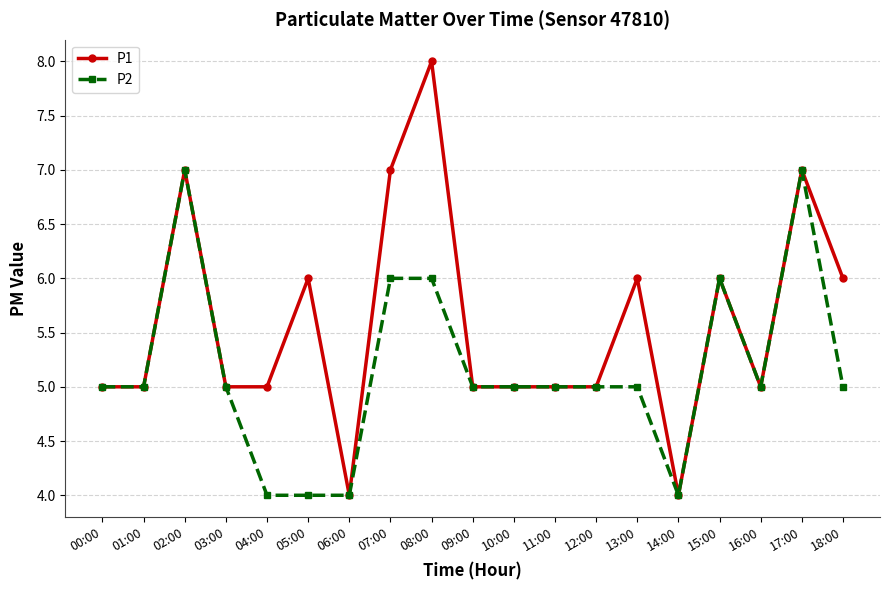

What is the greatest value displayed?

8